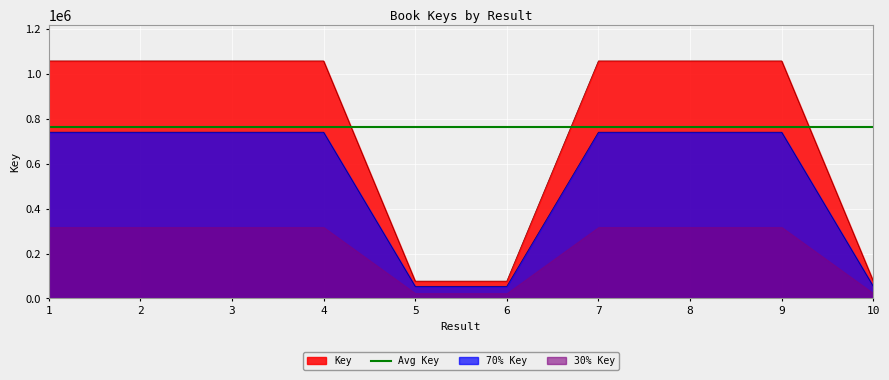

How many times do Avg Key and Key cross each other?

3